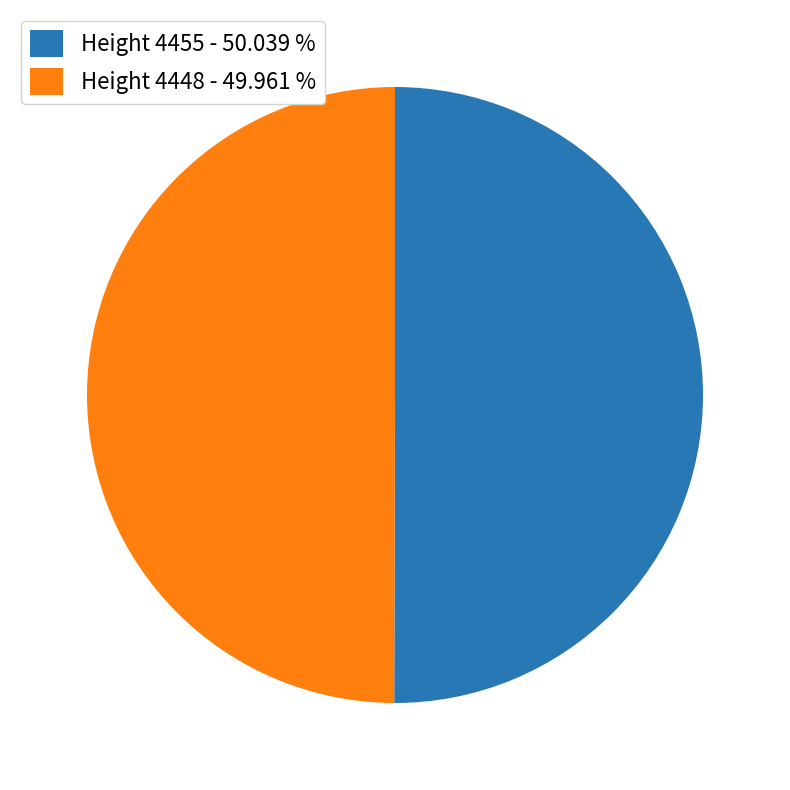

What is the ratio of the value at Height 4448 - 49.961 % to the value at Height 4455 - 50.039 %?

1.0